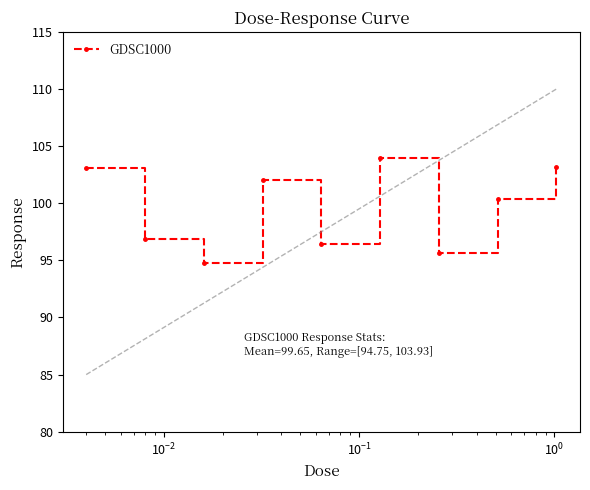

How many points are higher than both their immediate neighbors (excluding endpoints)?

2